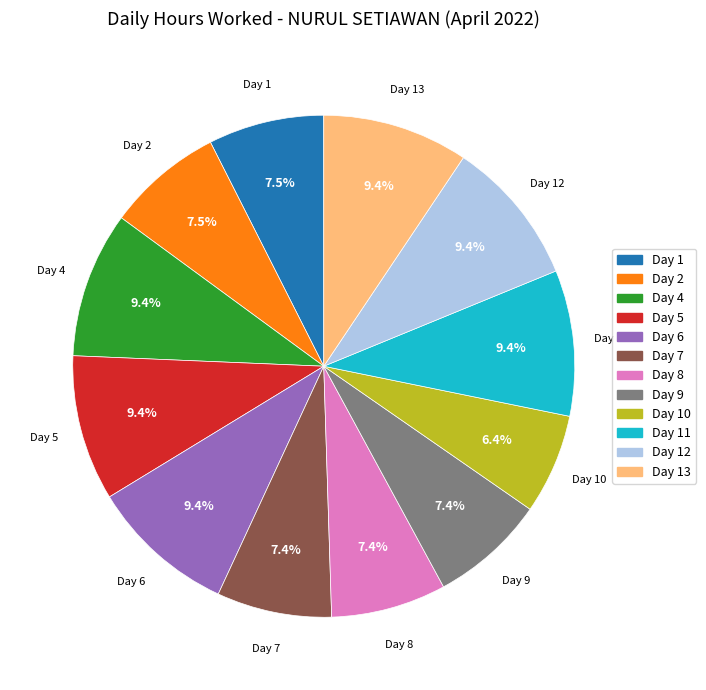

Count the number of slices in the pie.

12